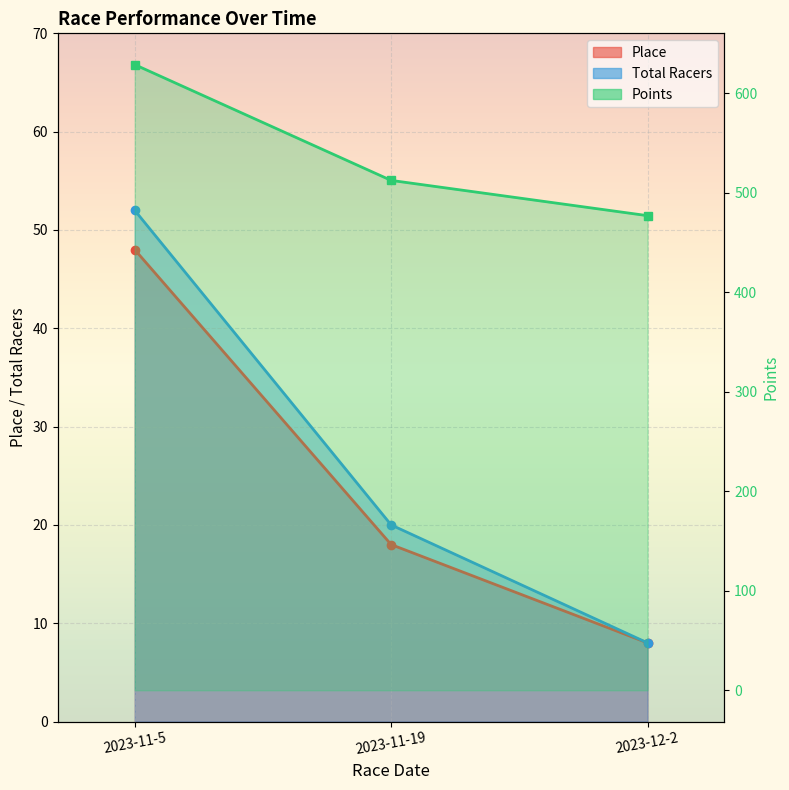

At which label is Points closest to 552?

2023-11-19